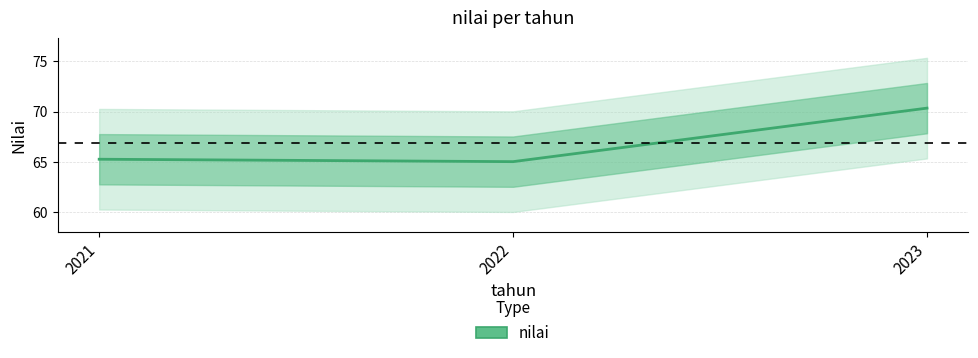

List the labels in order of value, largest first.

2023, 2021, 2022